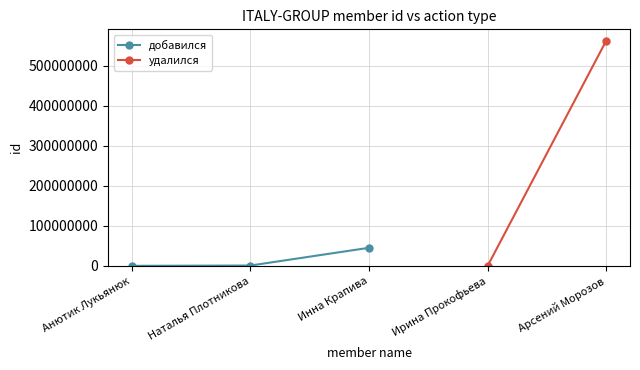

At which label is the value closest to 22948762?

Наталья Плотникова